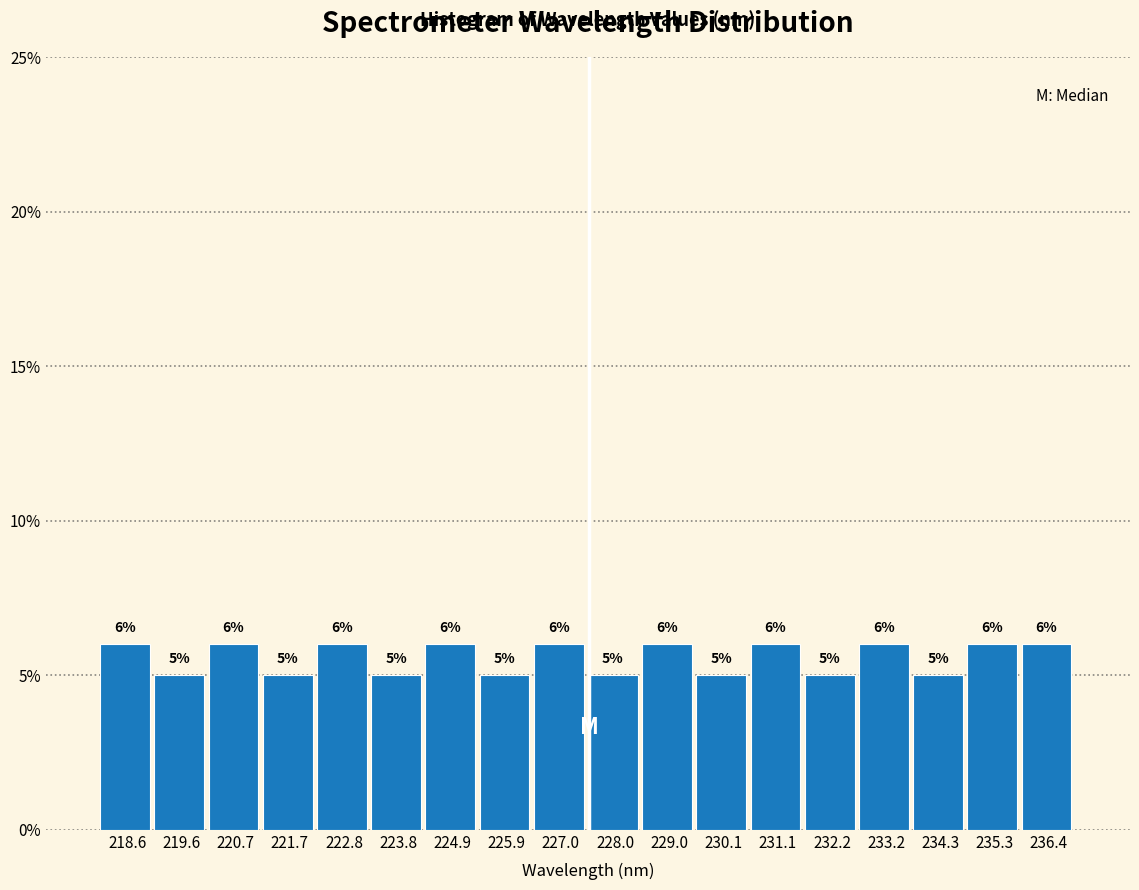

How tall is the bar that spans 234.8 to 235.8 on the x-axis? The bar edges are not printed on the chart, so give them approximately, as read against the axis.

6